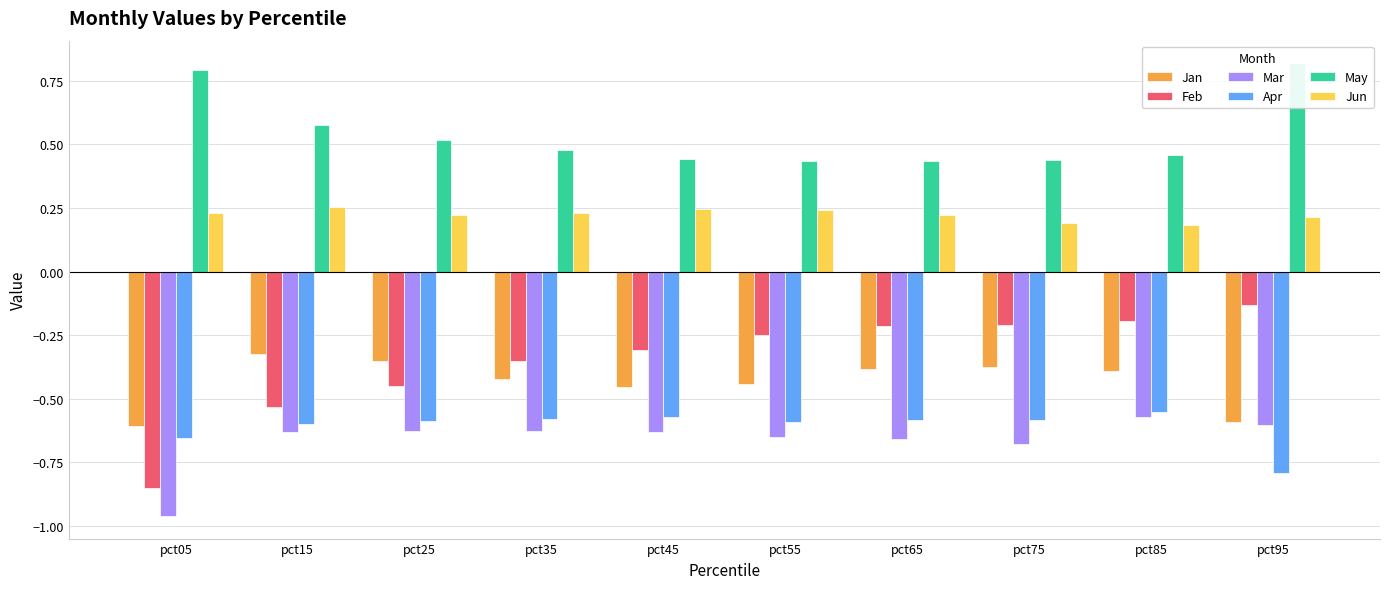

Is the value of Jan at pct55 greater than the value of Feb at pct25?

Yes